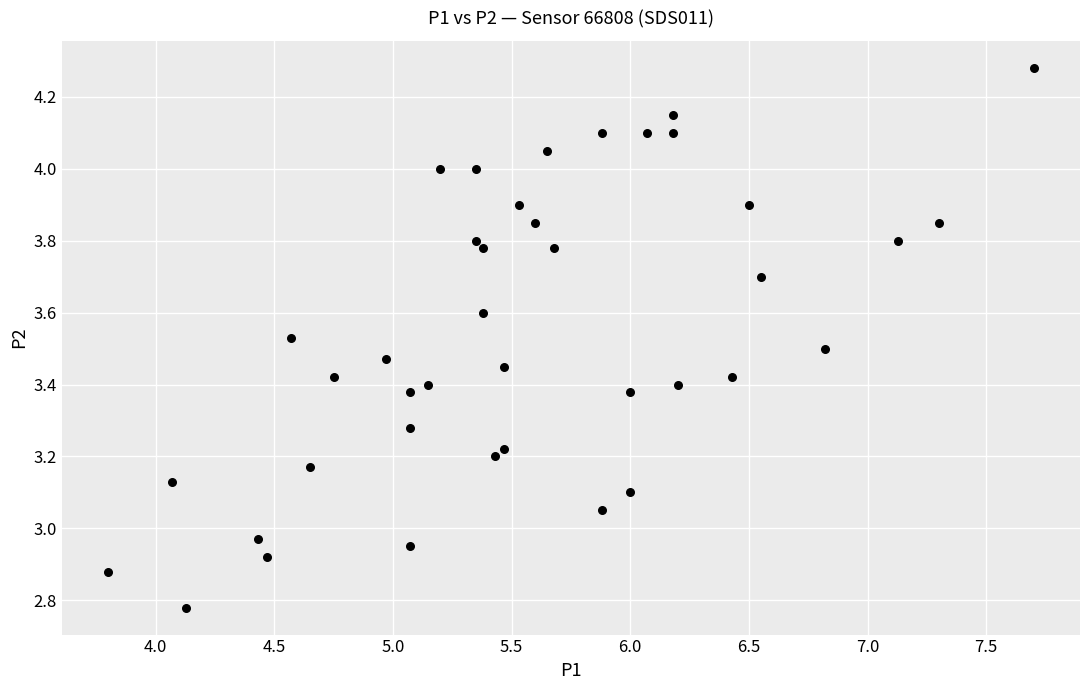

What is the range of Y values (max minus min)?

1.5